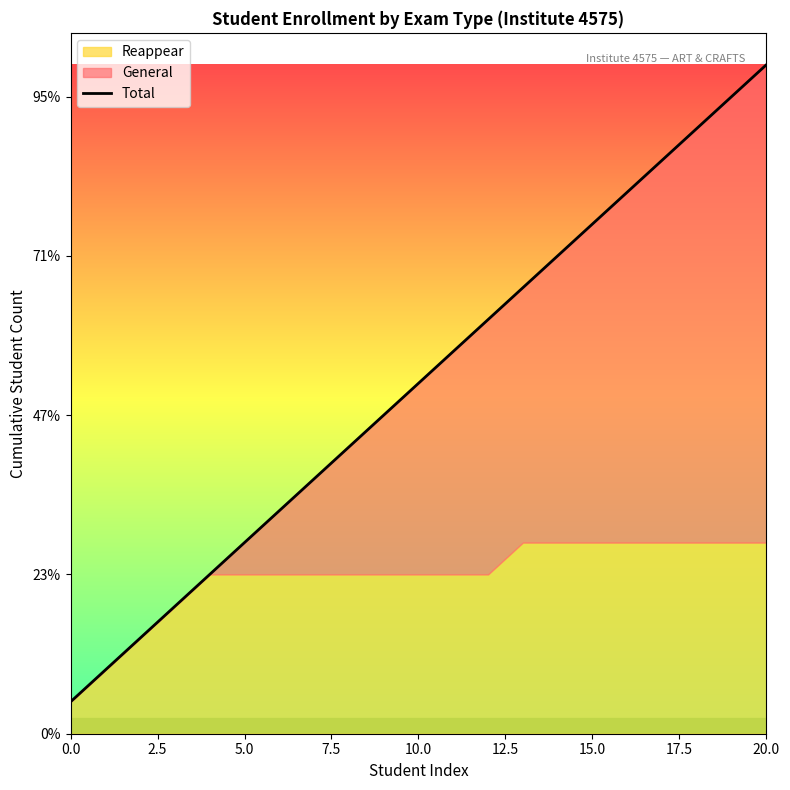

Is it true that the value at 5.0 is 6?

True